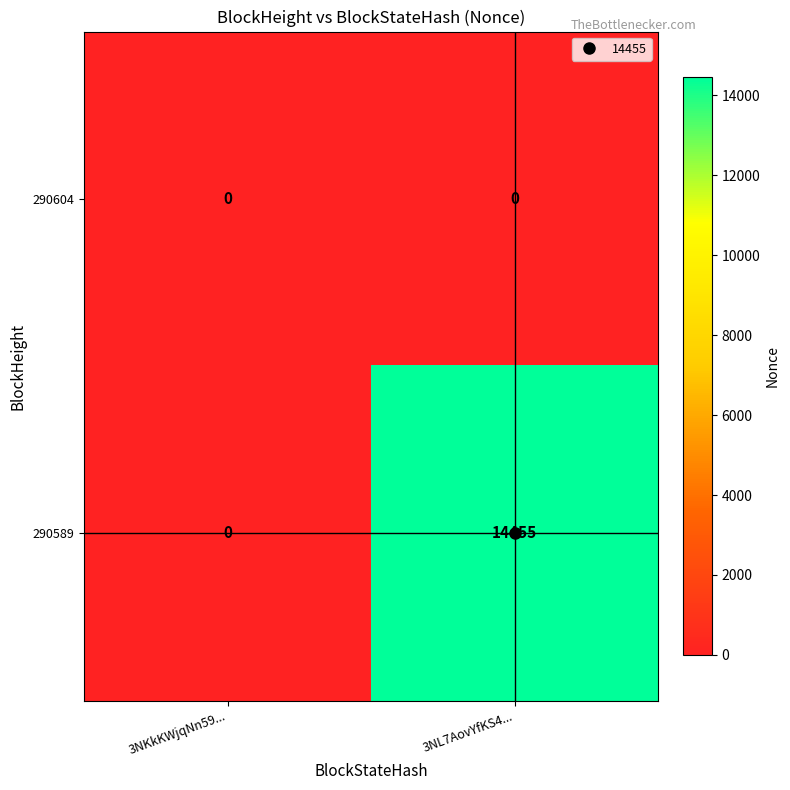

What is the difference between the highest and lowest values at 3NL7AovYfKS4...?

14455